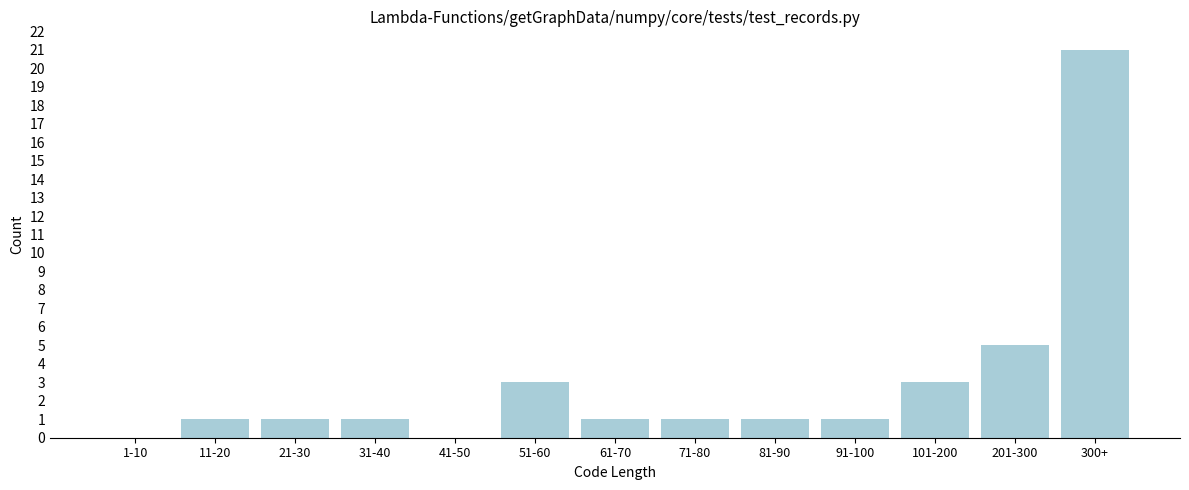

Reading left to right, extract all data points from this chart.

1-10=0	11-20=1	21-30=1	31-40=1	41-50=0	51-60=3	61-70=1	71-80=1	81-90=1	91-100=1	101-200=3	201-300=5	300+=21